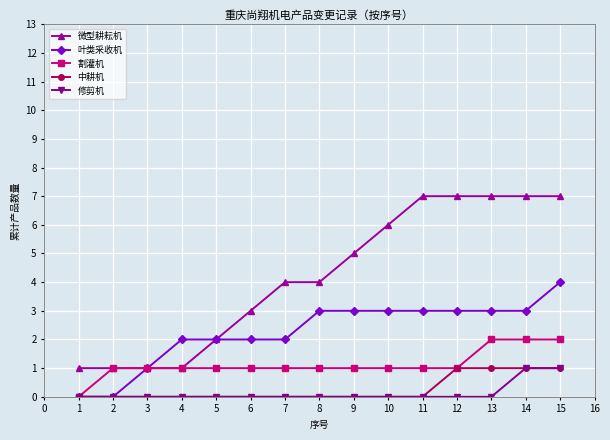

What are all the series names shown in the legend?

微型耕耘机, 叶类采收机, 割灌机, 中耕机, 修剪机